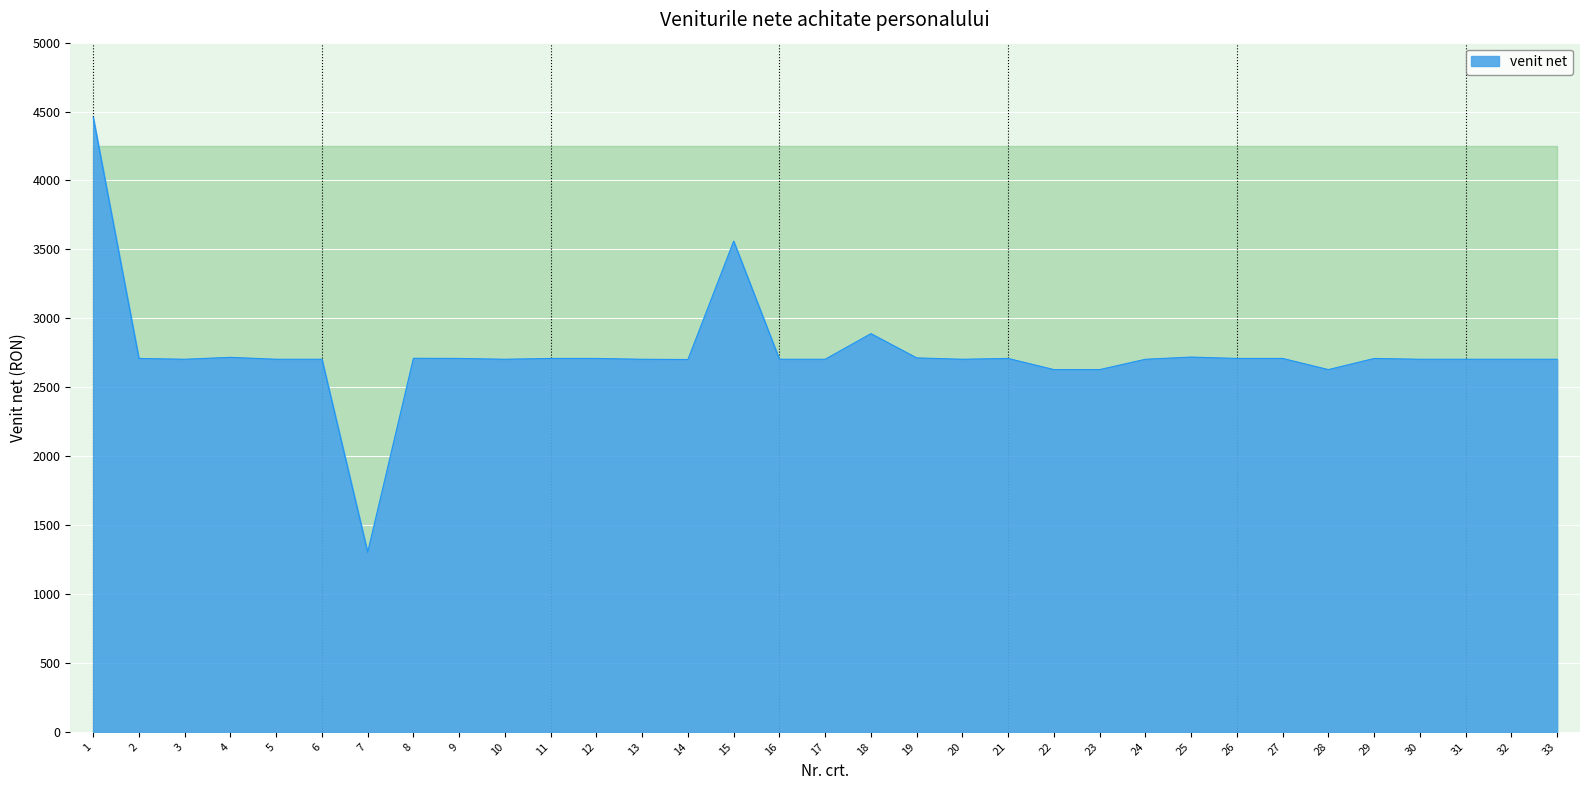

What is the change in value from 7 to 9?

+1406